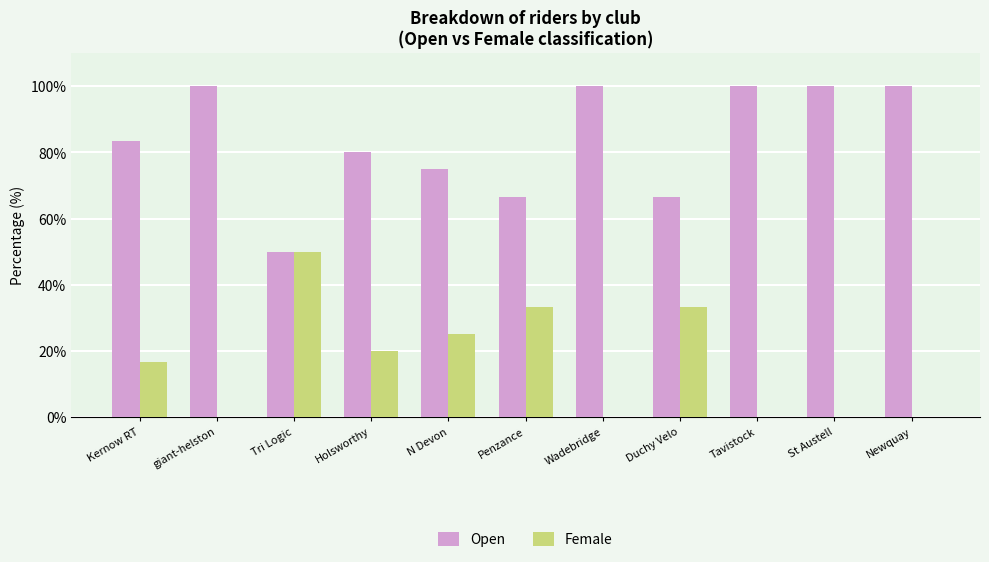

Which series has the largest total across all categories?

Open